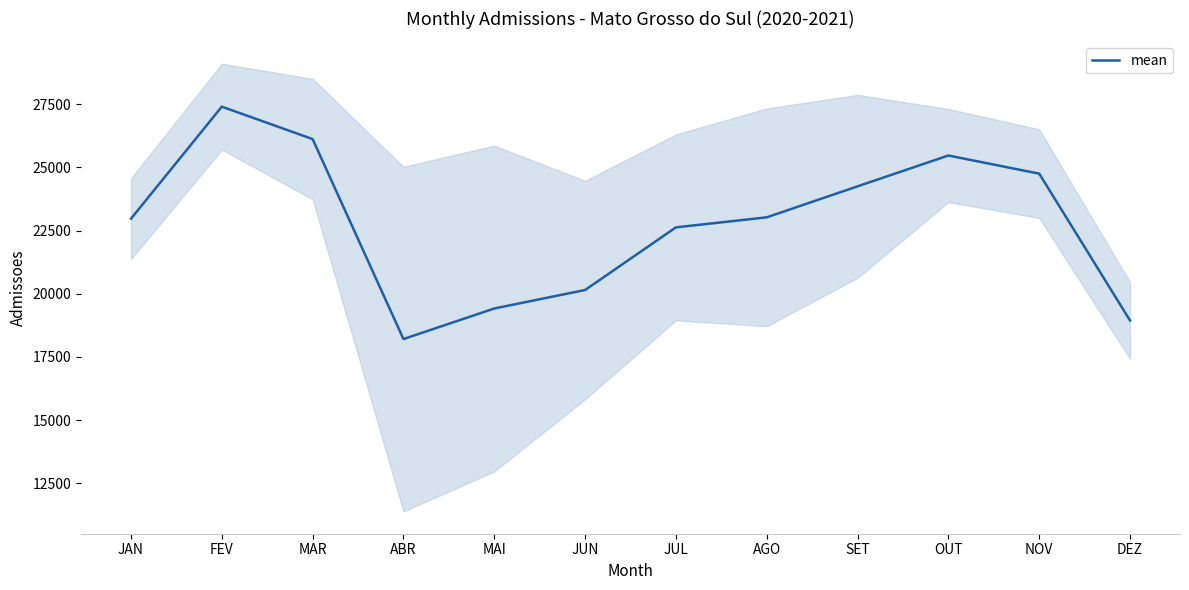

What is the average value?

22775.9